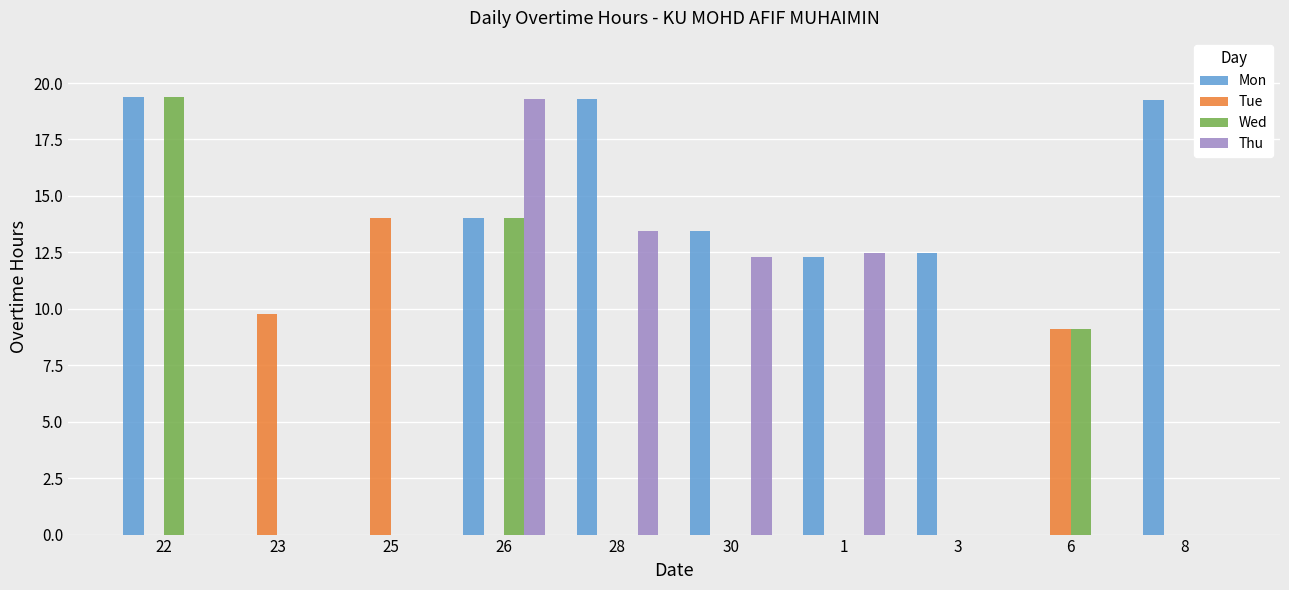

Which series has the largest total across all categories?

Mon